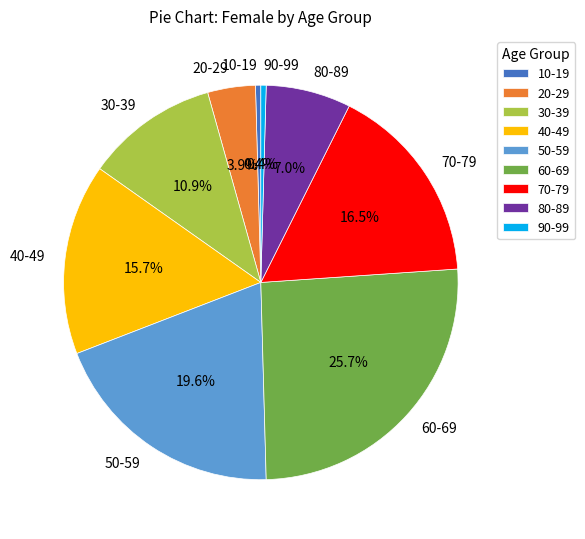

To the nearest percent, what portion does 20-29 represent?

4%